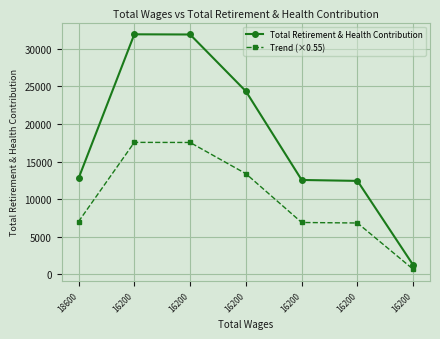

What is the smallest value displayed?

678.2